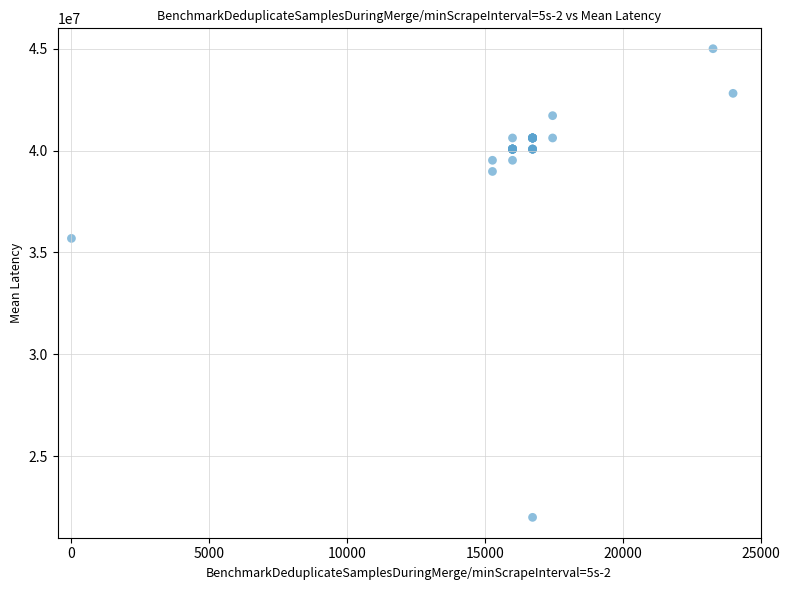

What Y value in the scatter plot is closest to 33500000?

35690476.2